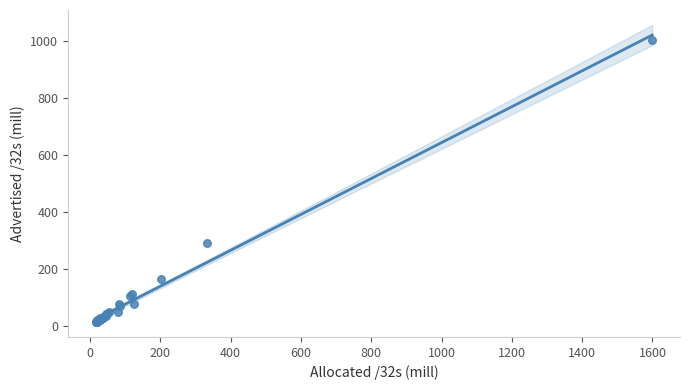

What Y value in the scatter plot is closest to 509?

293.3